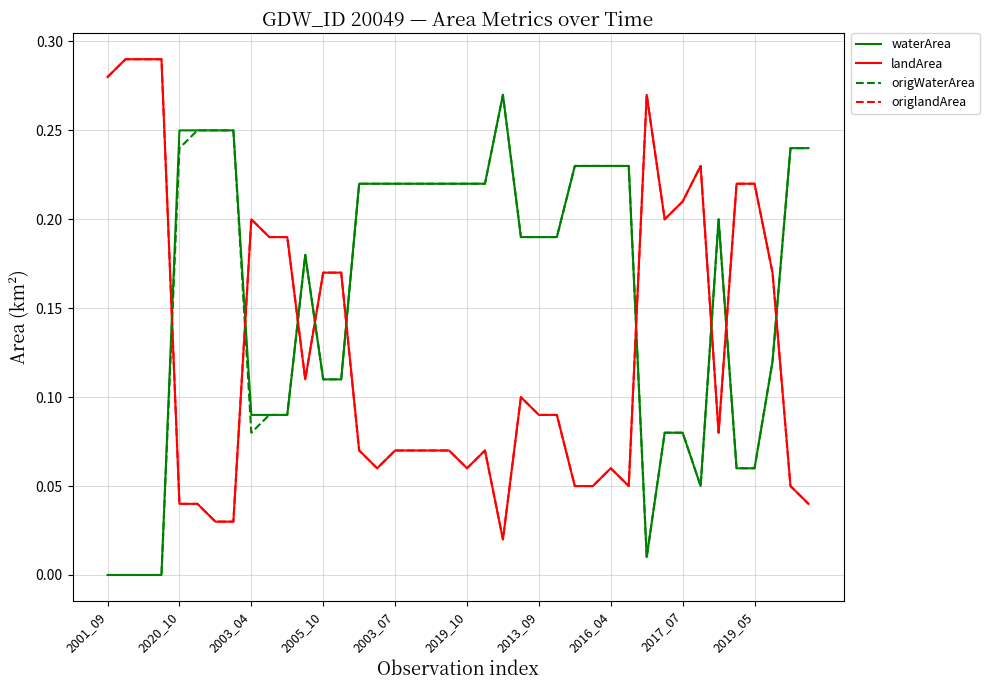

Does the chart display data point markers on the line(s)?

No